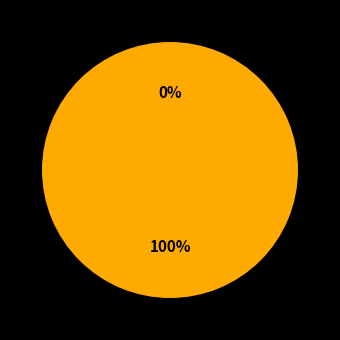

Is the sum of 283973 and 283994 greater than half?

Yes